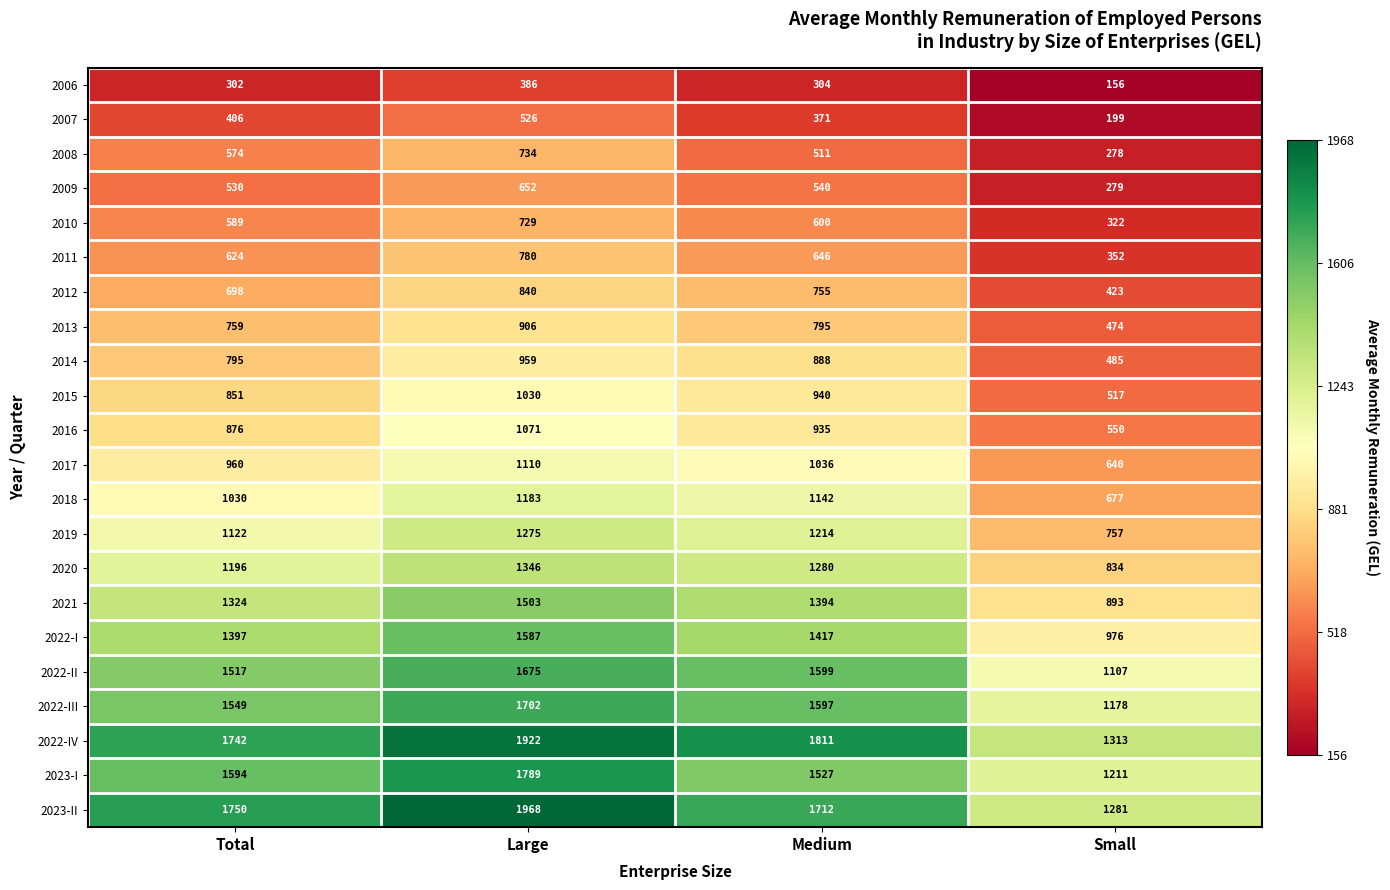

What is the average value of the 2018 series?

1008